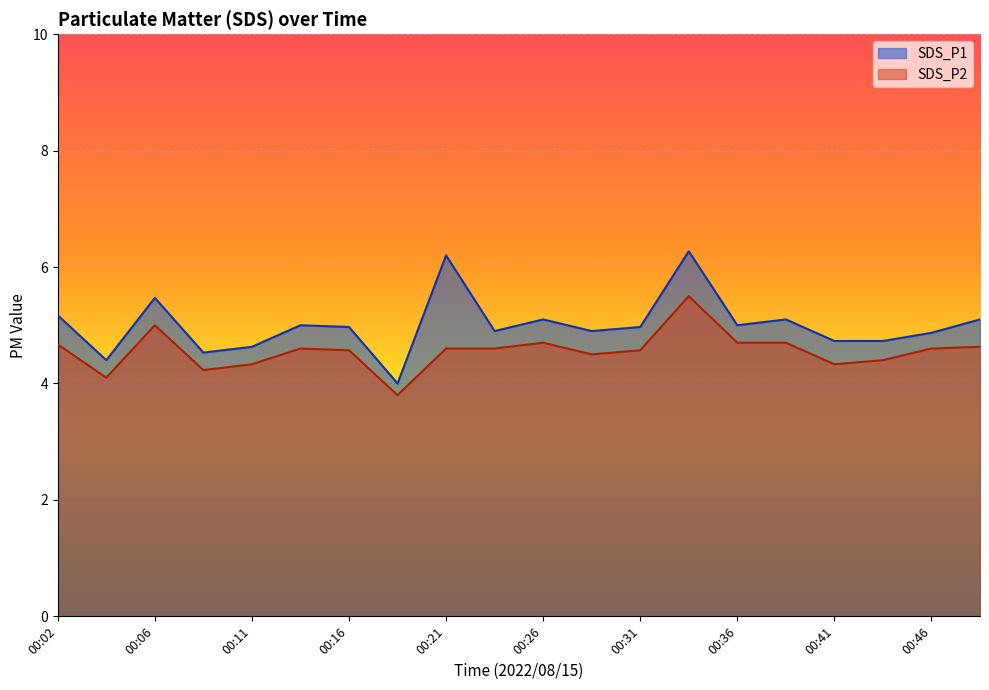

Does the chart display data point markers on the line(s)?

No